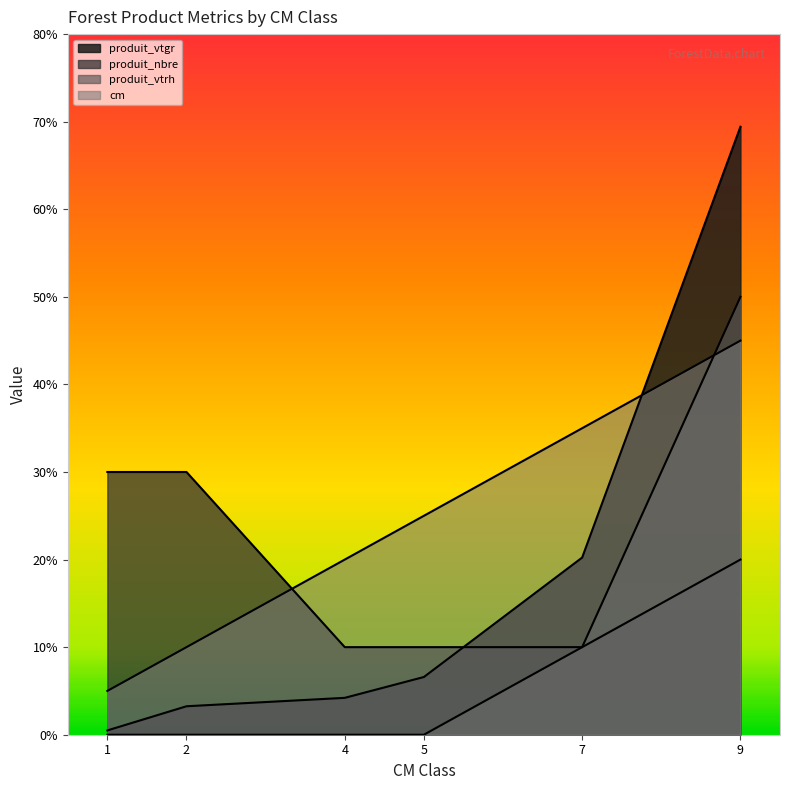

How many series are shown in this chart?

4